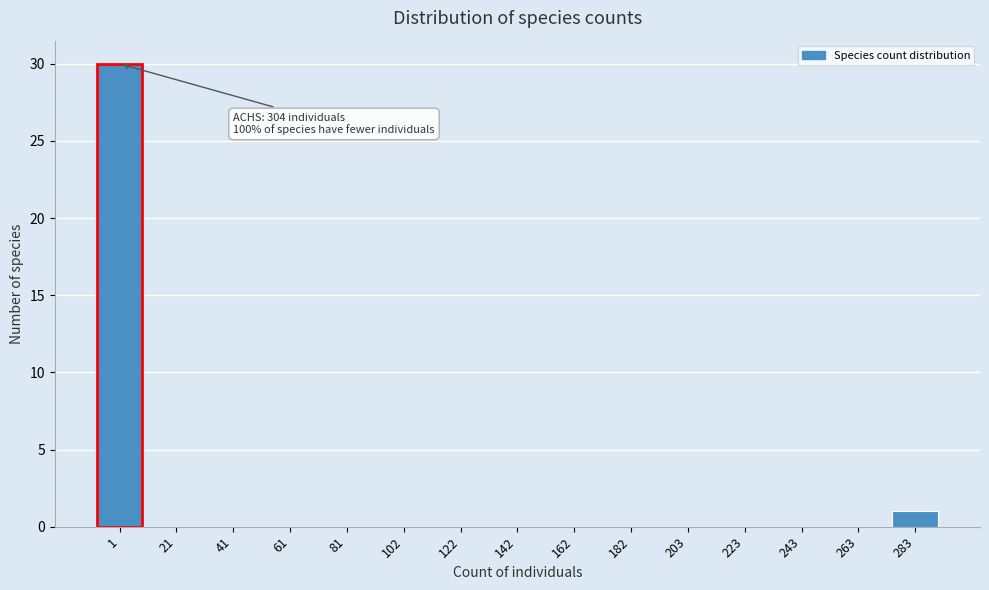

Reading right to left, list all the values displayed in this chart.

283=1	263=0	243=0	223=0	203=0	182=0	162=0	142=0	122=0	102=0	81=0	61=0	41=0	21=0	1=30